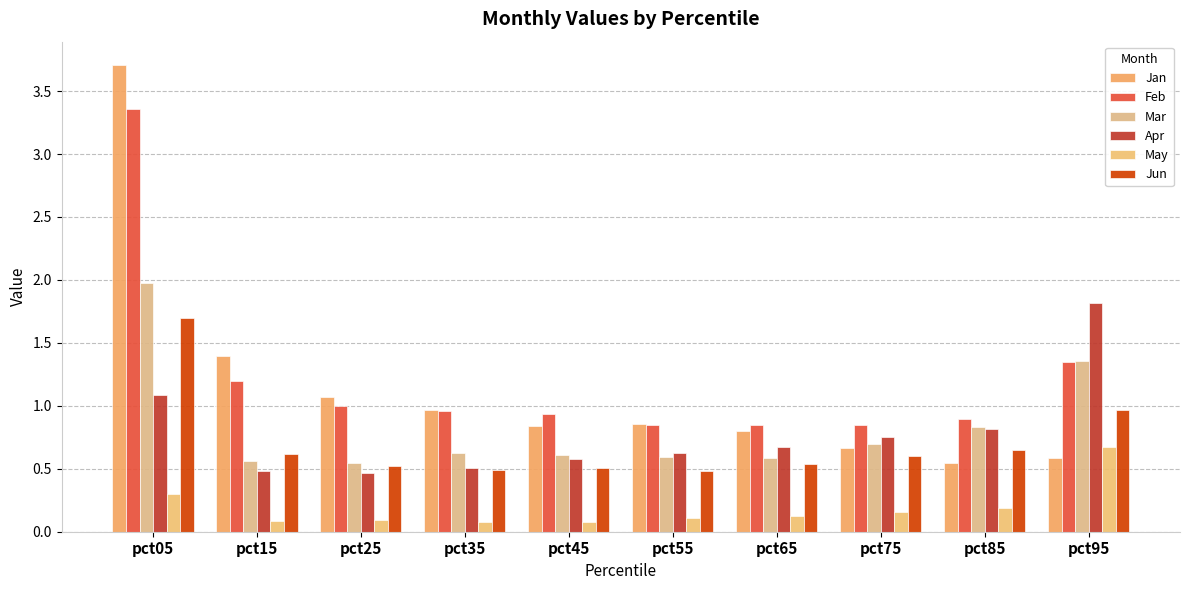

The May series shows 1.1 at pct95. True or false?

False